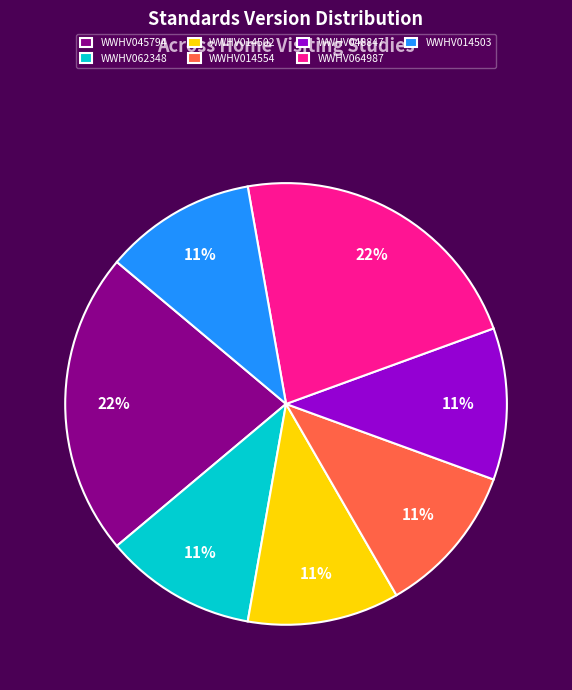

What percentage is the WWHV014554 slice, to the nearest percent?

11%